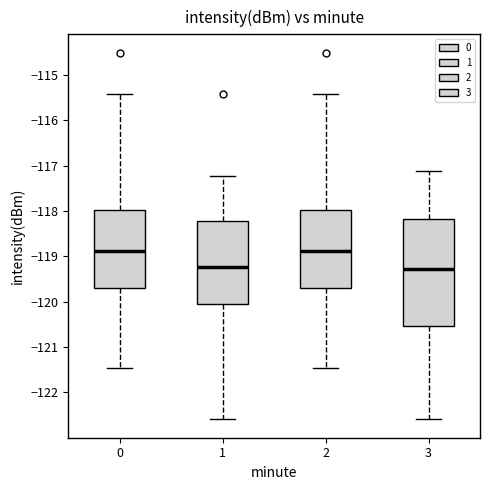

Reading left to right, read every box against the y-axis: the position of its median line, the range the box covers, and the ends of its whiskers. The values are not printed on the chart, so give them approximately, as read against the axis.

0: median -118.9, box -119.7 to -118.0, whiskers -121.5 to -115.4
1: median -119.2, box -120.1 to -118.2, whiskers -122.6 to -117.2
2: median -118.9, box -119.7 to -118.0, whiskers -121.5 to -115.4
3: median -119.3, box -120.5 to -118.2, whiskers -122.6 to -117.1